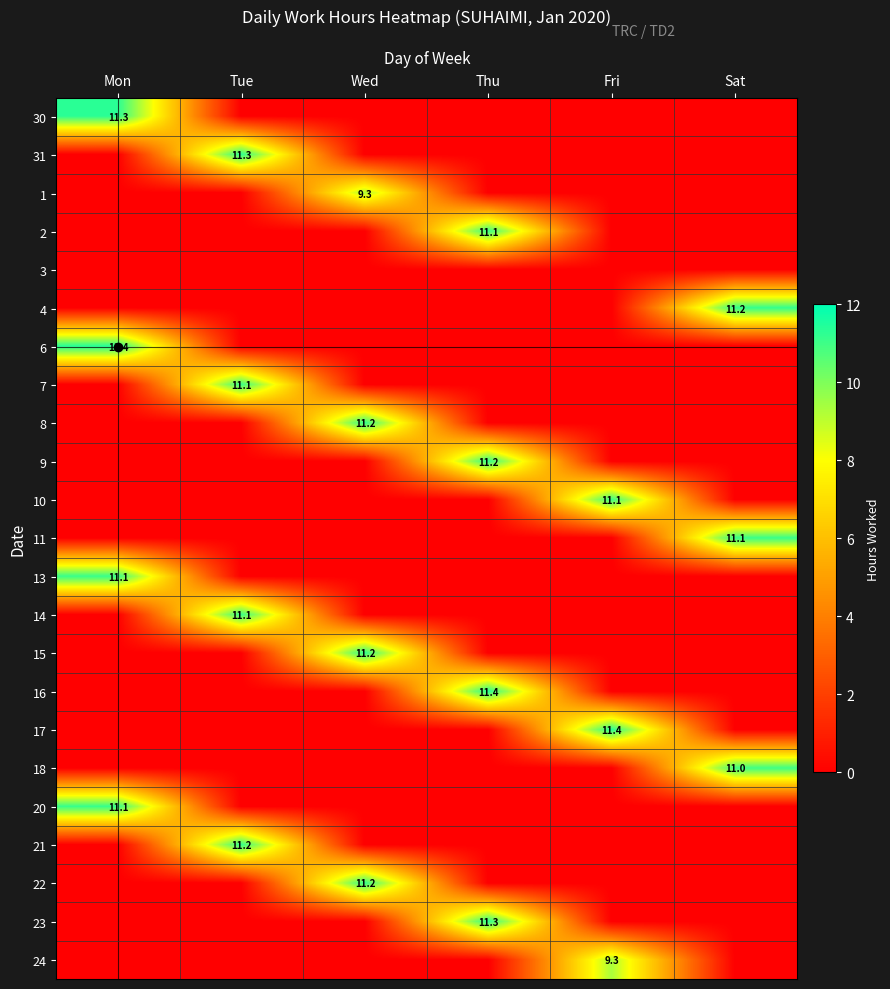

Is it true that 7 equals 3.4 at Tue?

False